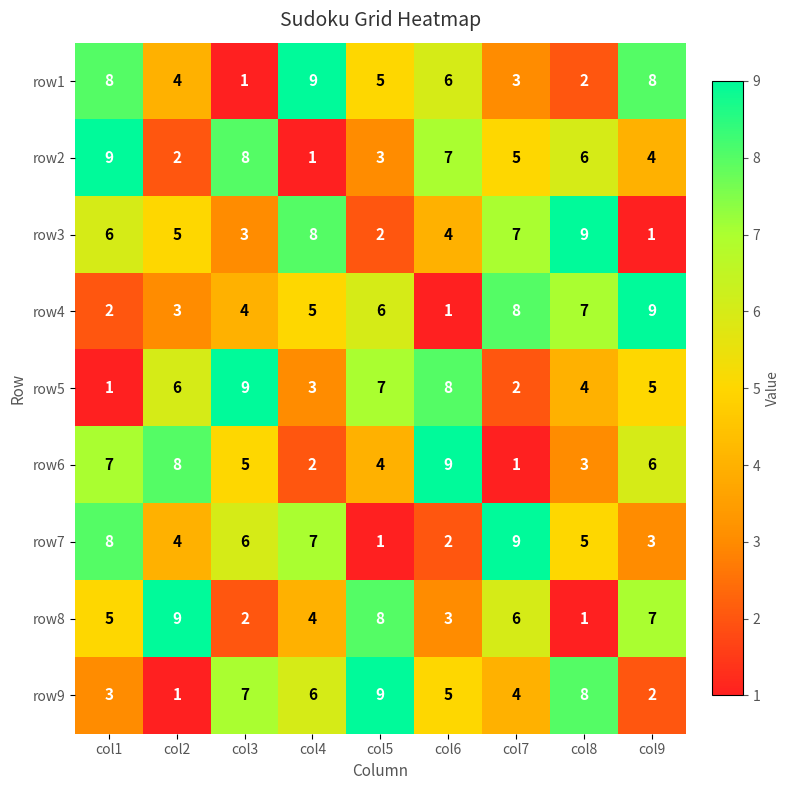

Read the row1 value at col1.

8